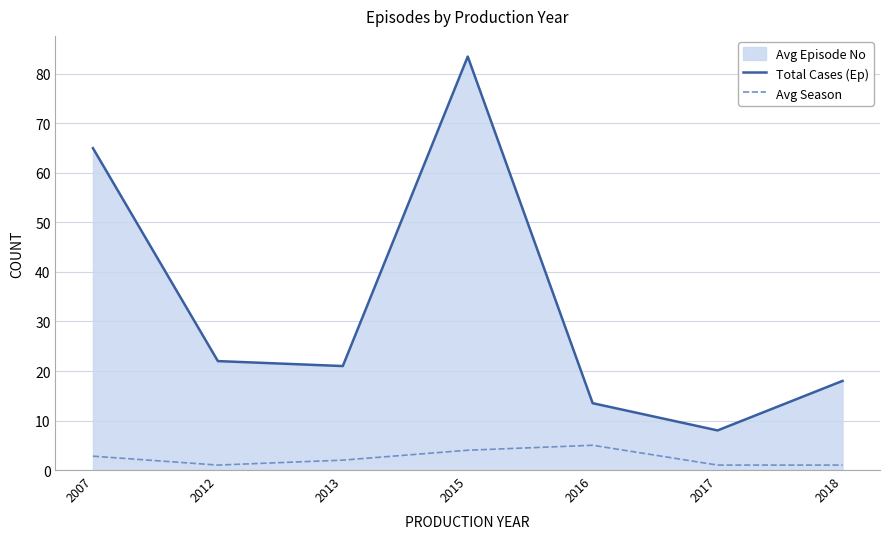

What is the value of the Avg Season point at the 1st from the left?

2.8